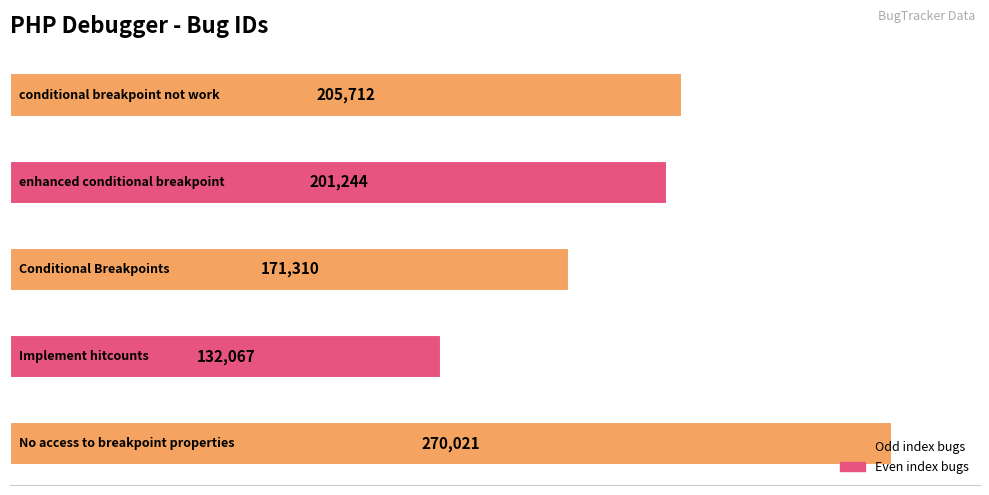

What is the minimum value shown in the chart?

132067